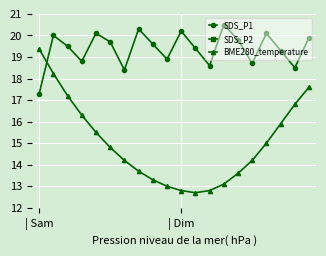

What is the difference between the highest and lowest values at 15?

11.1